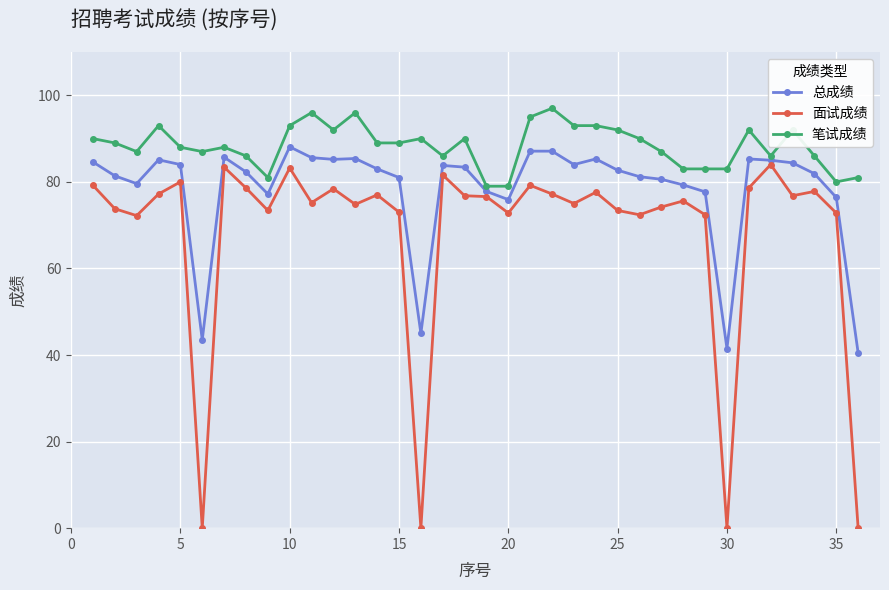

What is the minimum value for 总成绩?

40.5